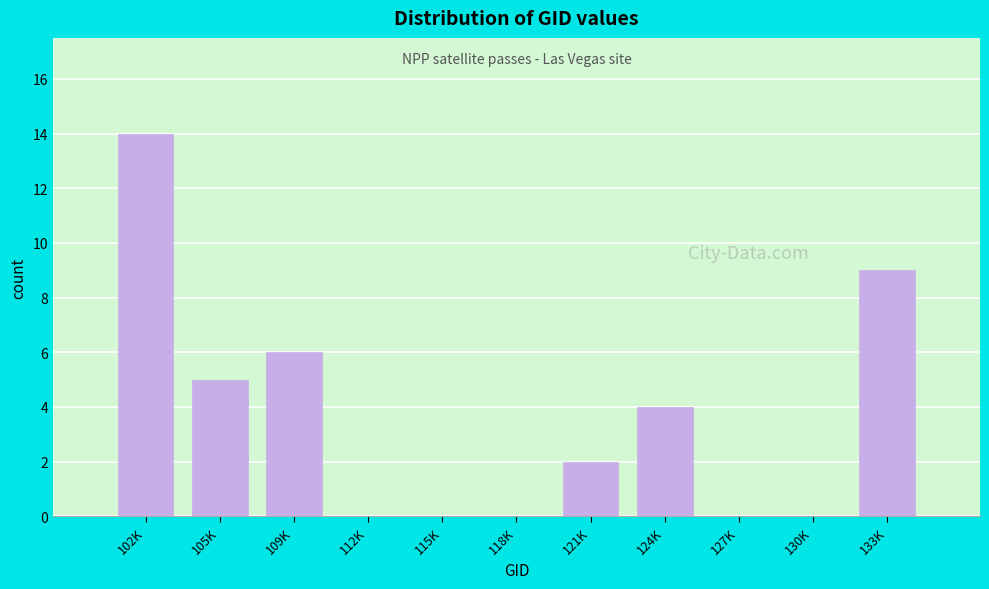

Reading left to right, transcribe all the data shown in this chart.

102K=14	105K=5	109K=6	112K=0	115K=0	118K=0	121K=2	124K=4	127K=0	130K=0	133K=9